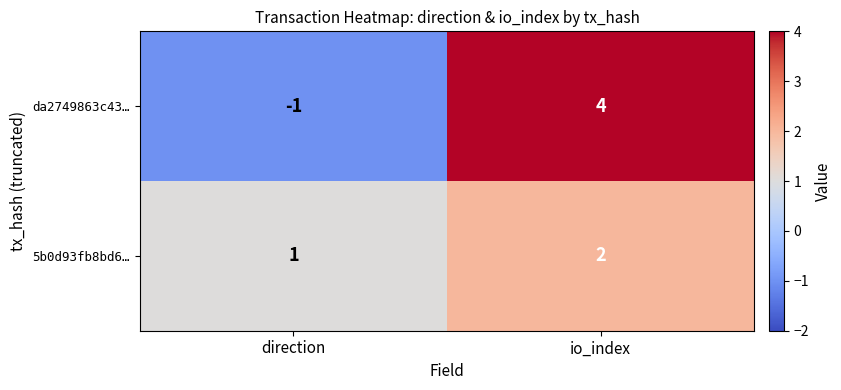

Rank the series at io_index from lowest to highest value.

5b0d93fb8bd6…, da2749863c43…